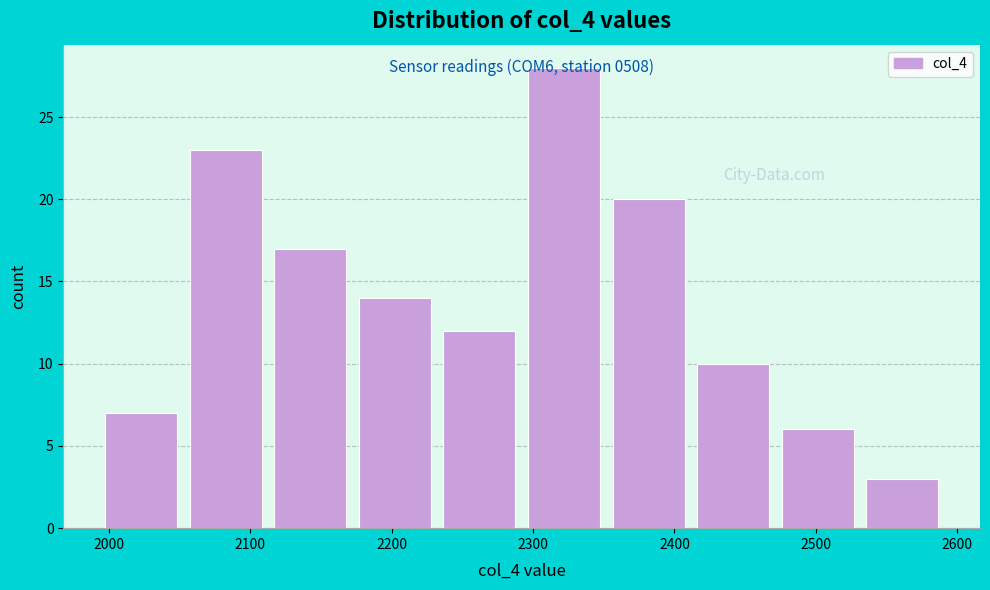

Over which range of the x-axis is the bar tallest?

2290 to 2350